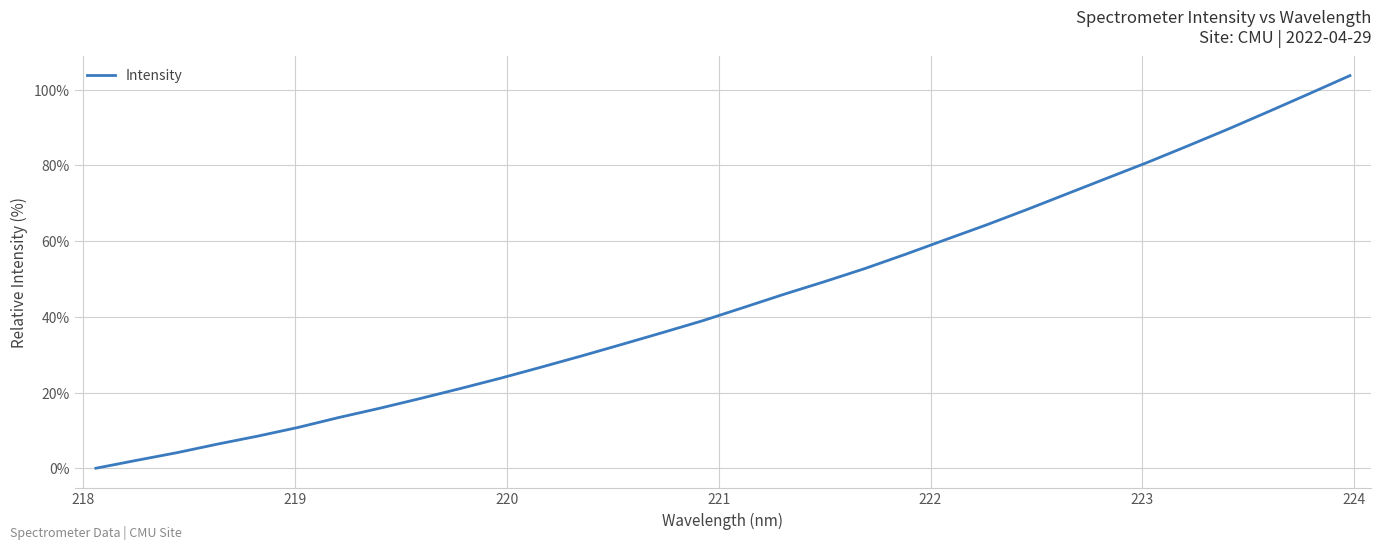

What is the maximum value shown in the chart?

103.7